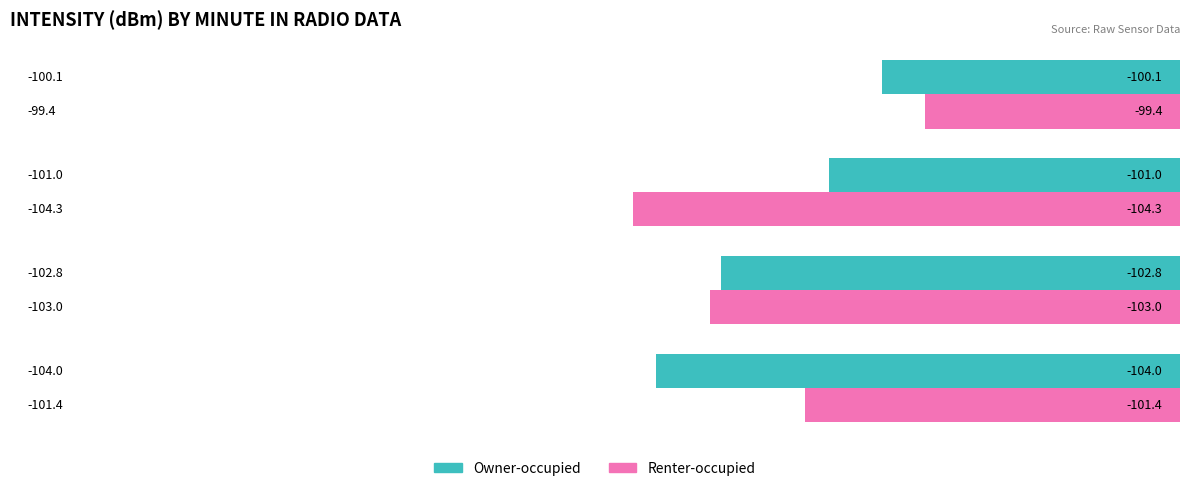

Rank the series by their average value, from highest to lowest.

Owner-occupied, Renter-occupied